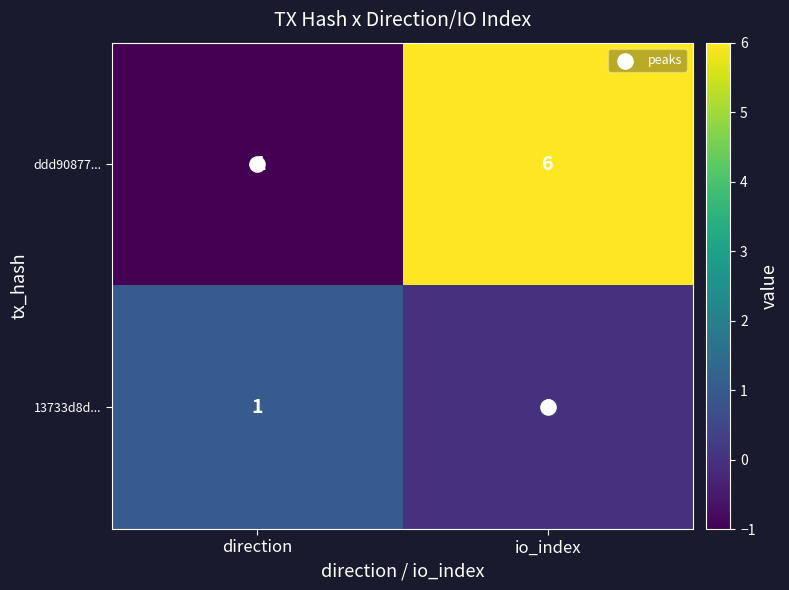

The ddd90877... series shows -1 at direction. True or false?

True